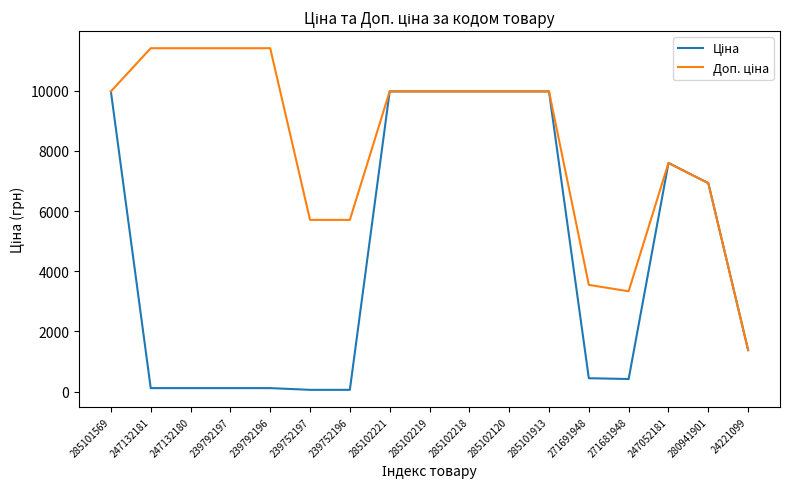

What is the maximum value shown in the chart?

11410.0